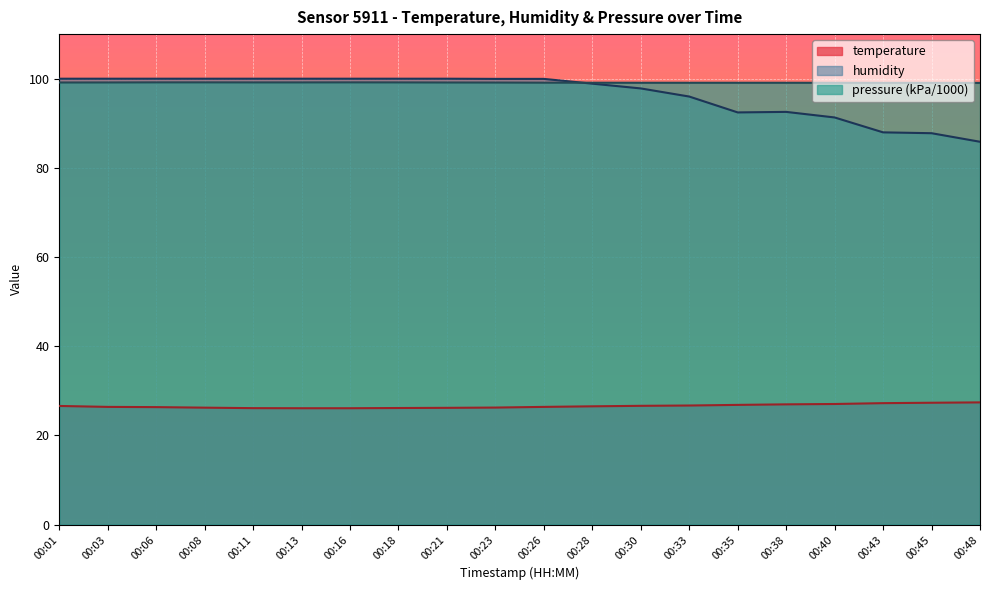

Is it true that humidity equals 100.0 at 00:23?

True